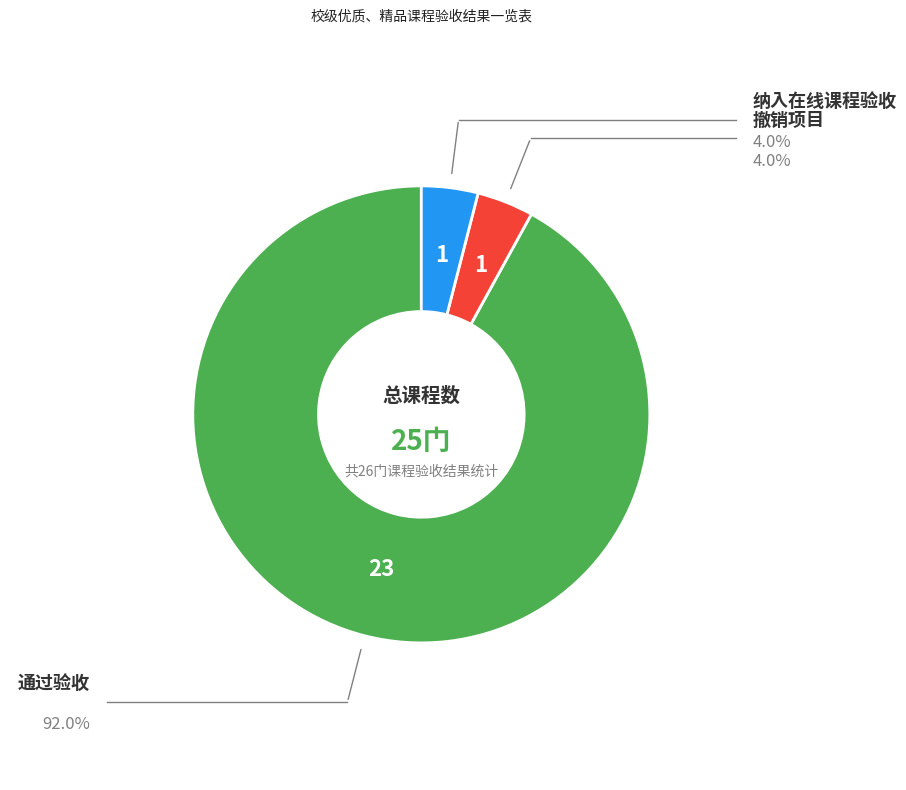

Does any single category account for the majority?

Yes